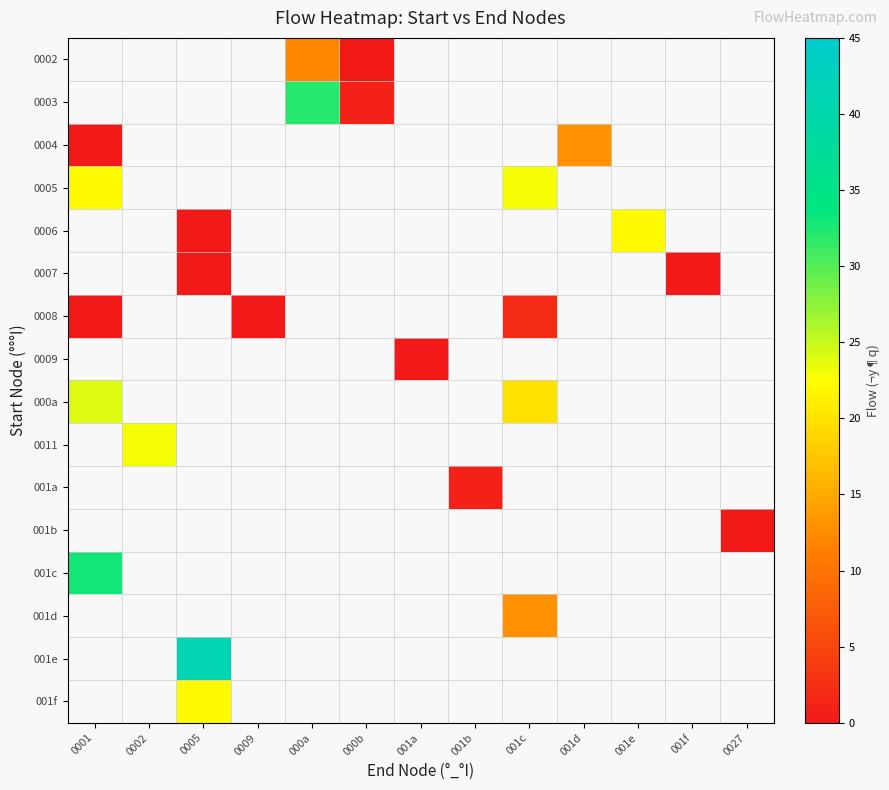

At 000b, list the series in order from smallest to largest.

0002, 0003, 0004, 0005, 0006, 0007, 0008, 0009, 000a, 0011, 001a, 001b, 001c, 001d, 001e, 001f